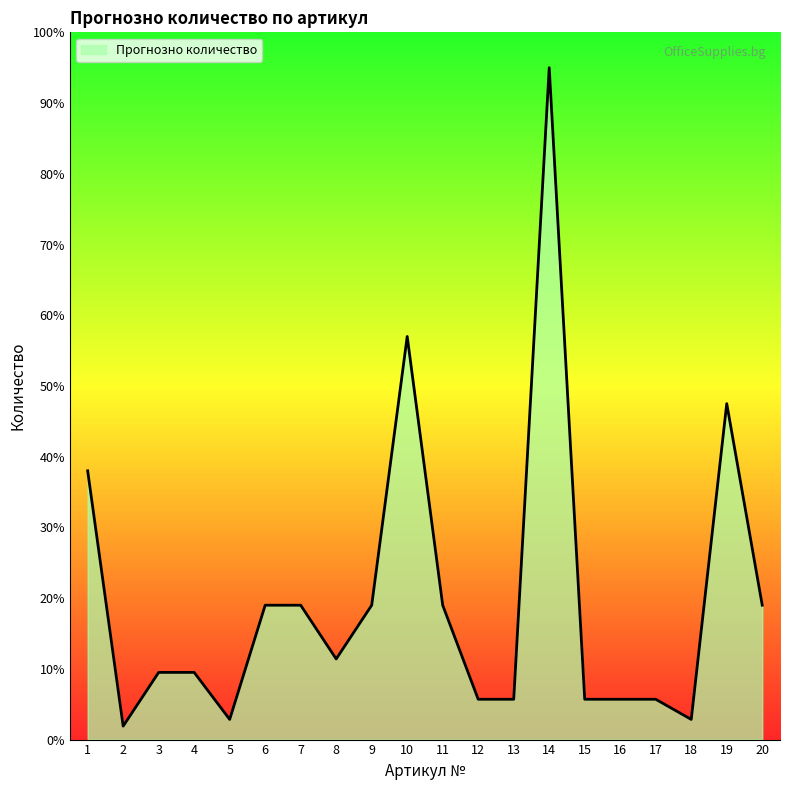

True or false: there are more than 2 points higher than both neighbors.

True